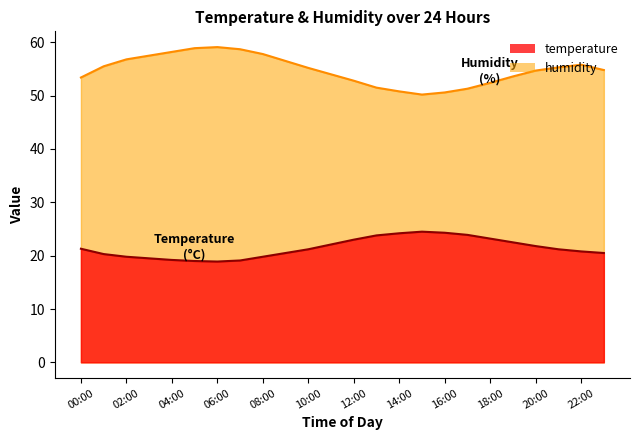

The temperature series shows 23.2 at 18:00. True or false?

True